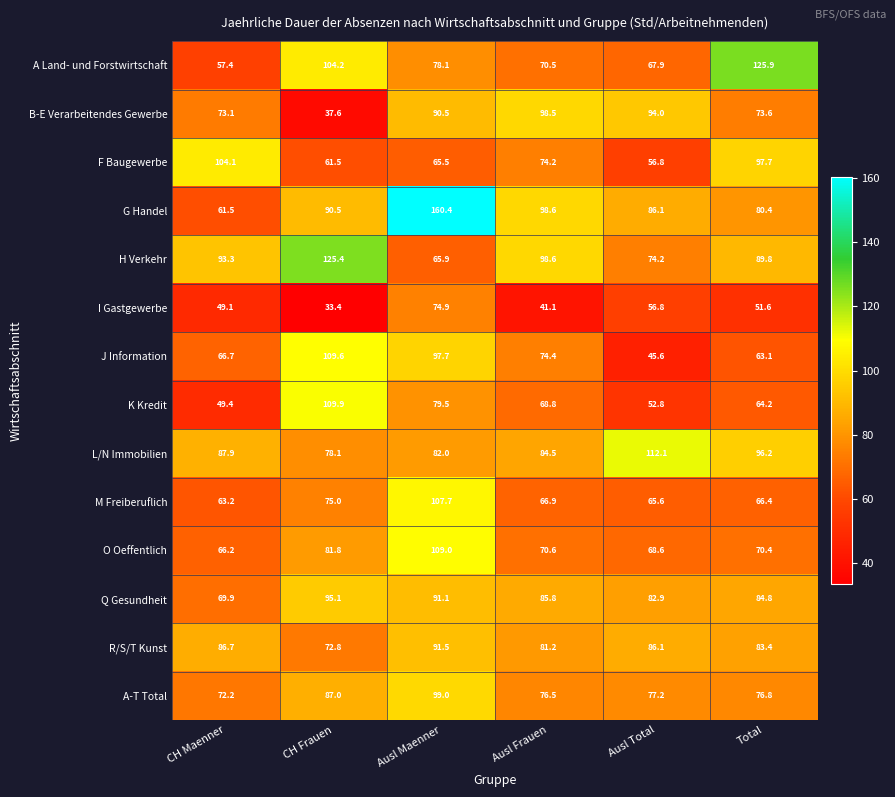

Which series has the largest total across all categories?

G Handel